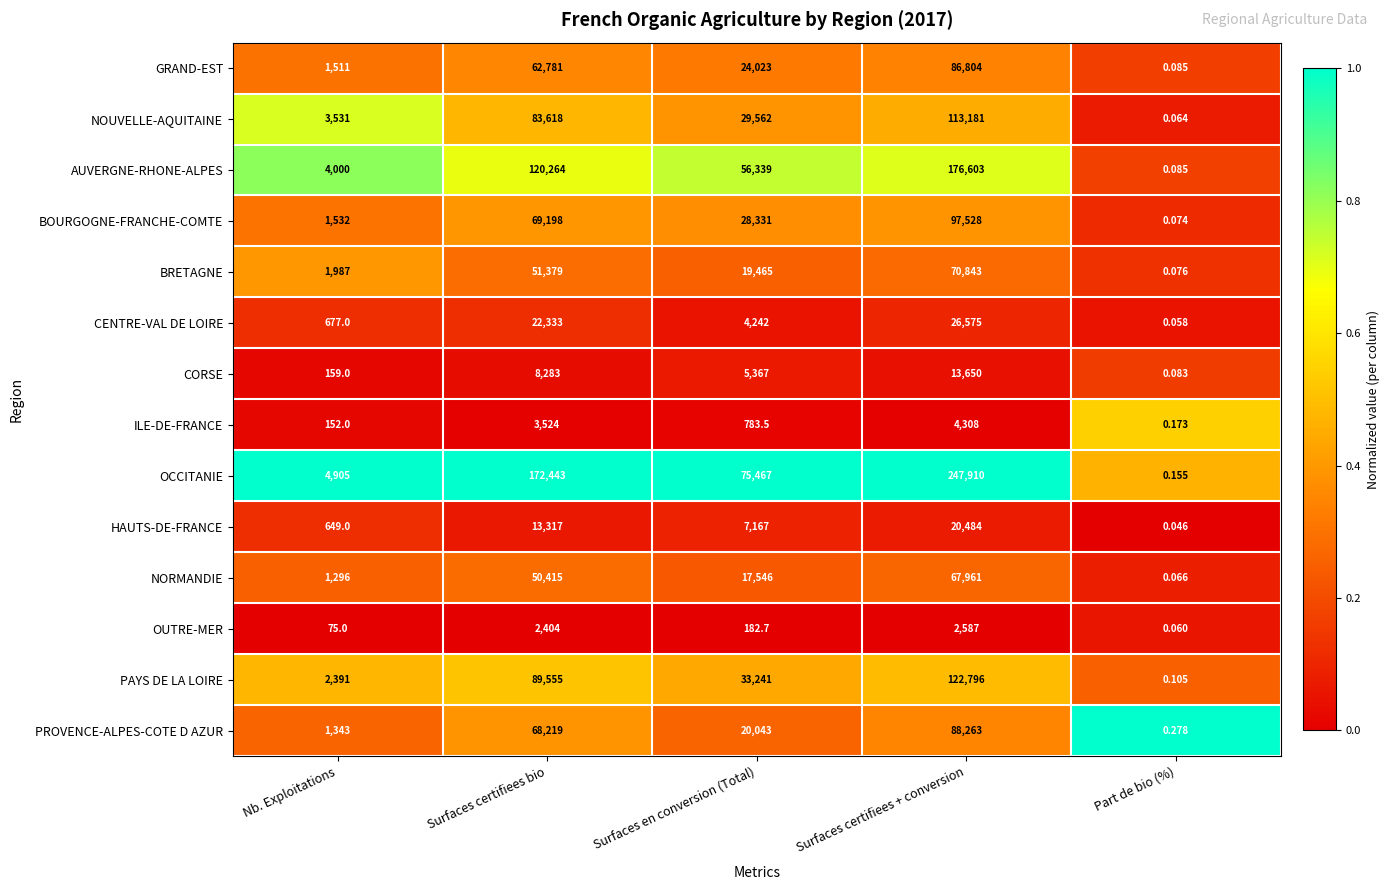

Is the value of NORMANDIE at Surfaces certifiees + conversion greater than the value of OCCITANIE at Surfaces certifiees + conversion?

No